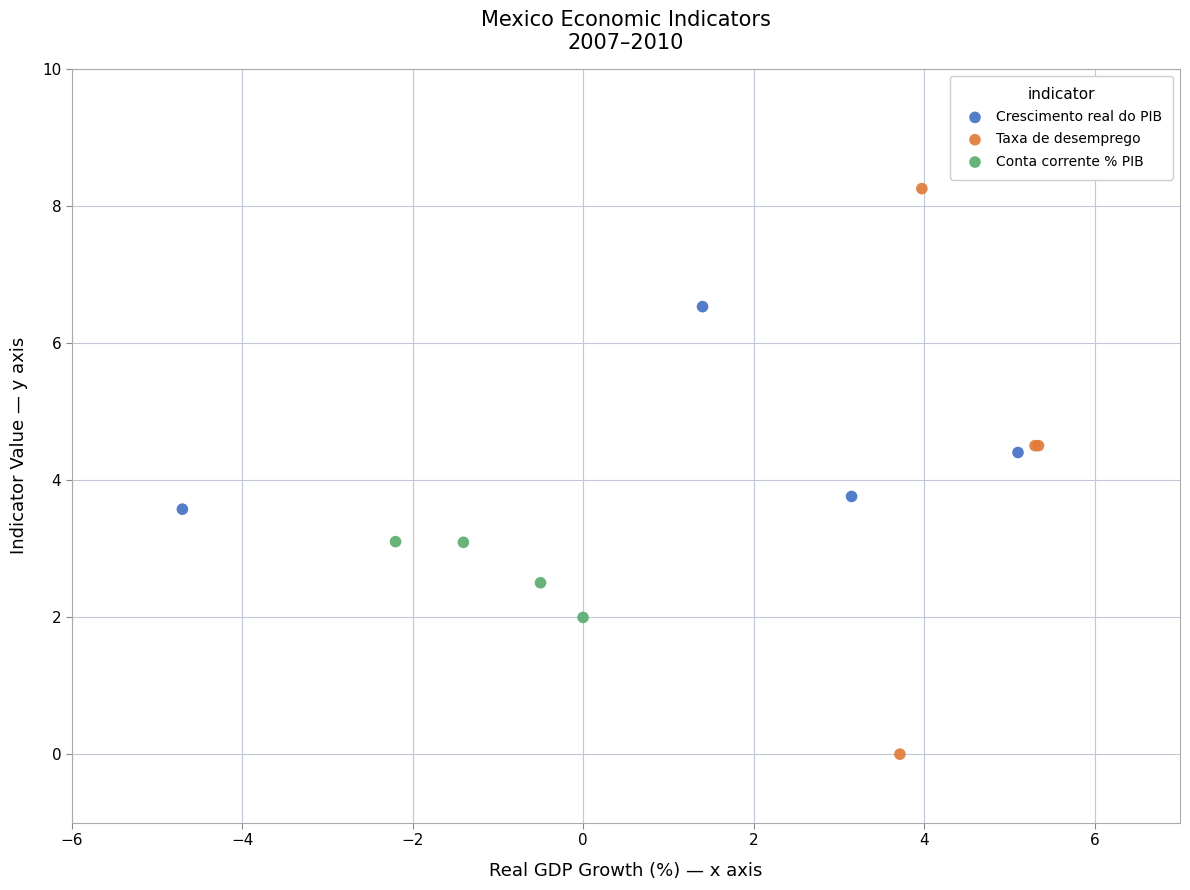

Which series has the widest spread of Y values?

Taxa de desemprego